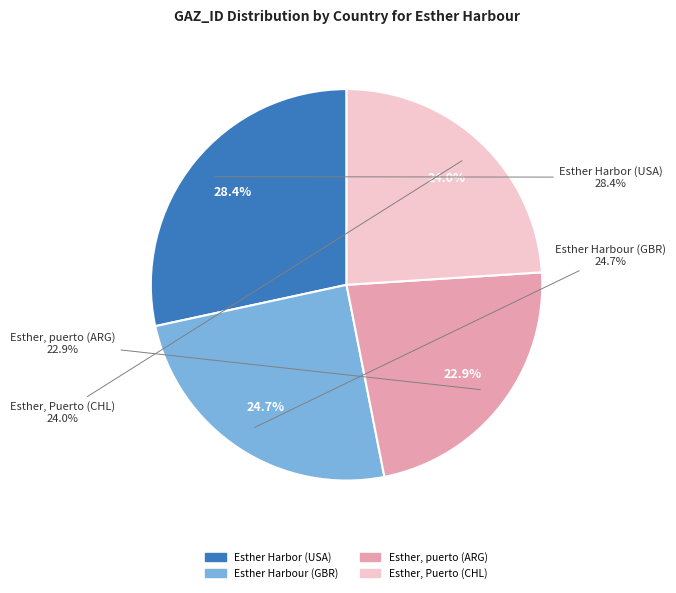

To the nearest percent, what percentage of the pie is Esther Harbour (GBR)?

25%